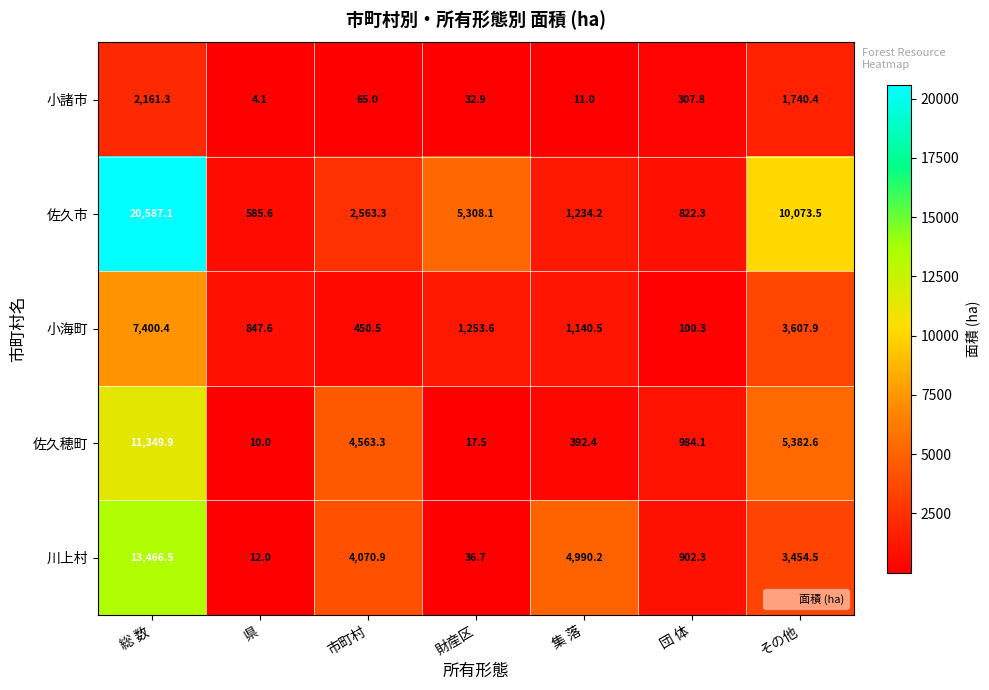

At which label does 佐久市 first exceed 2563?

総 数